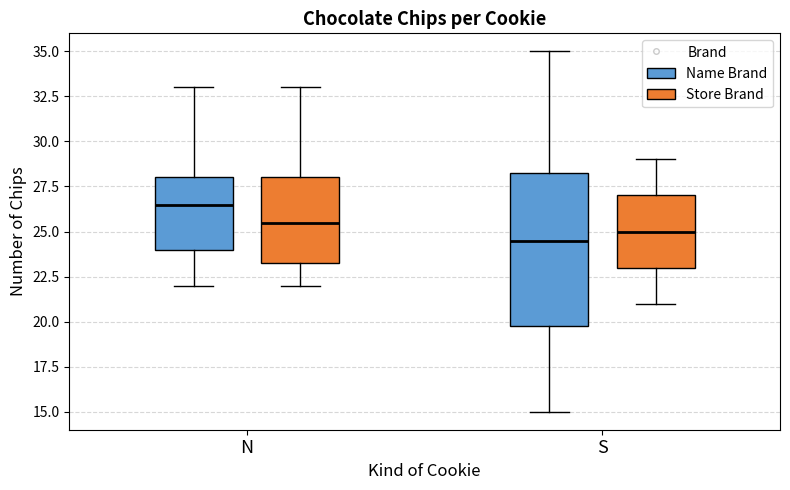

Comparing the boxes themselves (not the whiskers), which one is the tallest?

S (Name Brand)